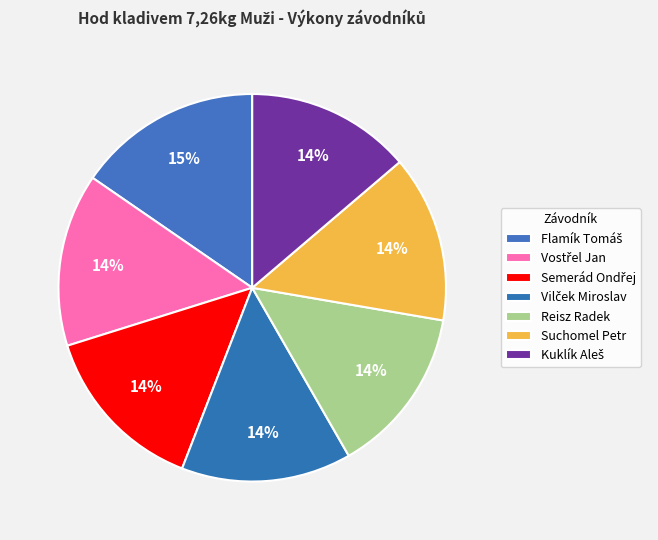

How many segments does this pie chart have?

7